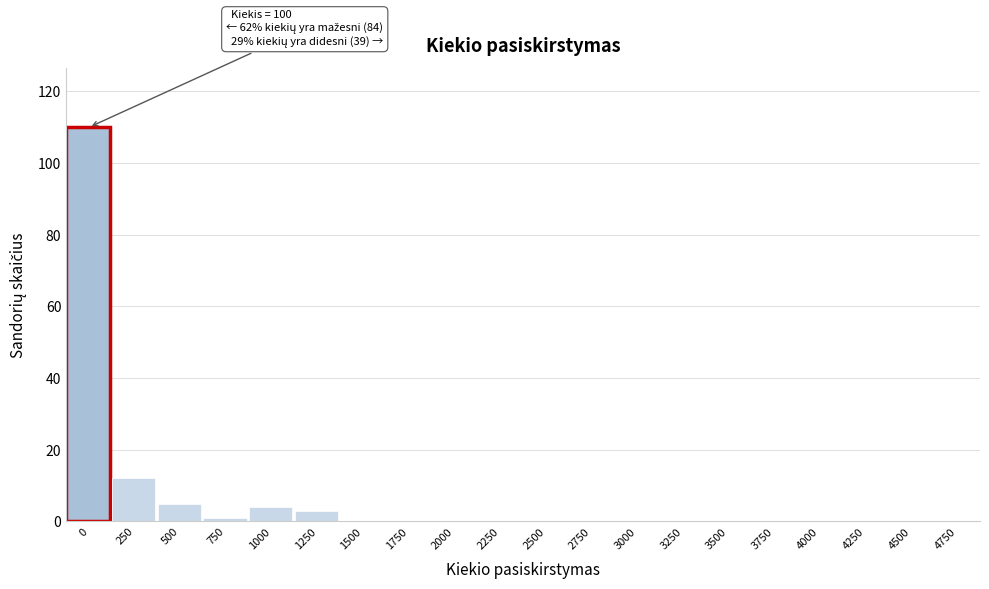

Reading left to right, list all the values displayed in this chart.

0=110	250=12	500=5	750=1	1000=4	1250=3	1500=0	1750=0	2000=0	2250=0	2500=0	2750=0	3000=0	3250=0	3500=0	3750=0	4000=0	4250=0	4500=0	4750=0